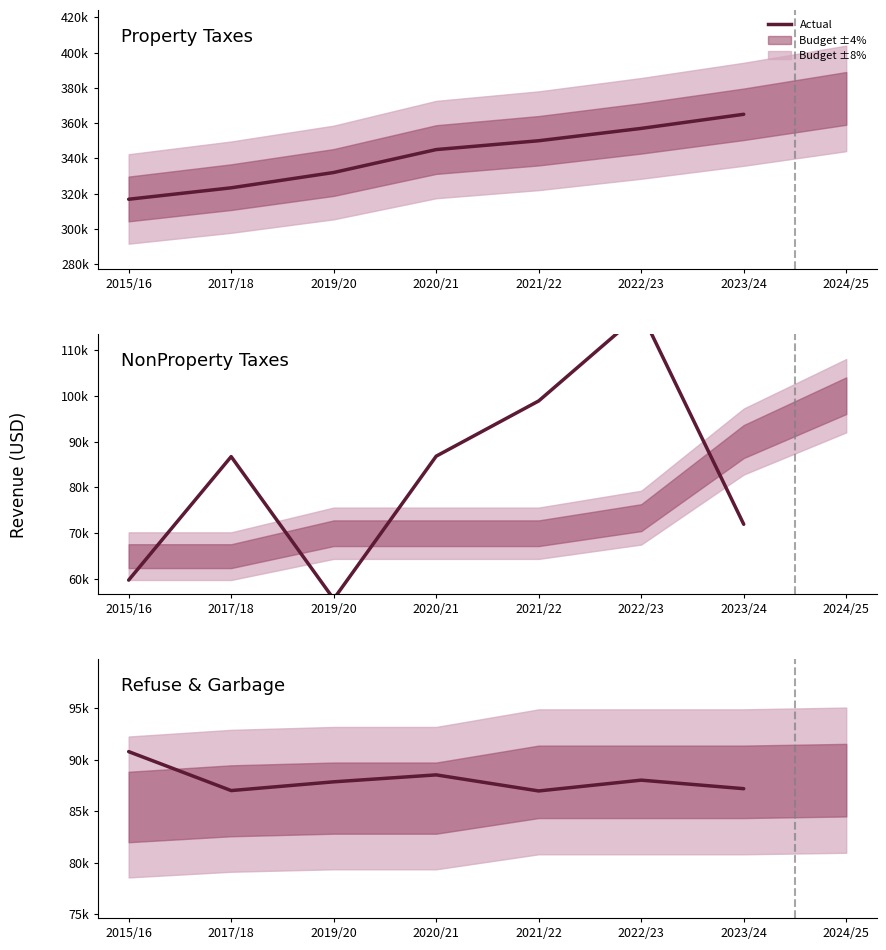

At which category does the chart reach its minimum across all series?

2021/22